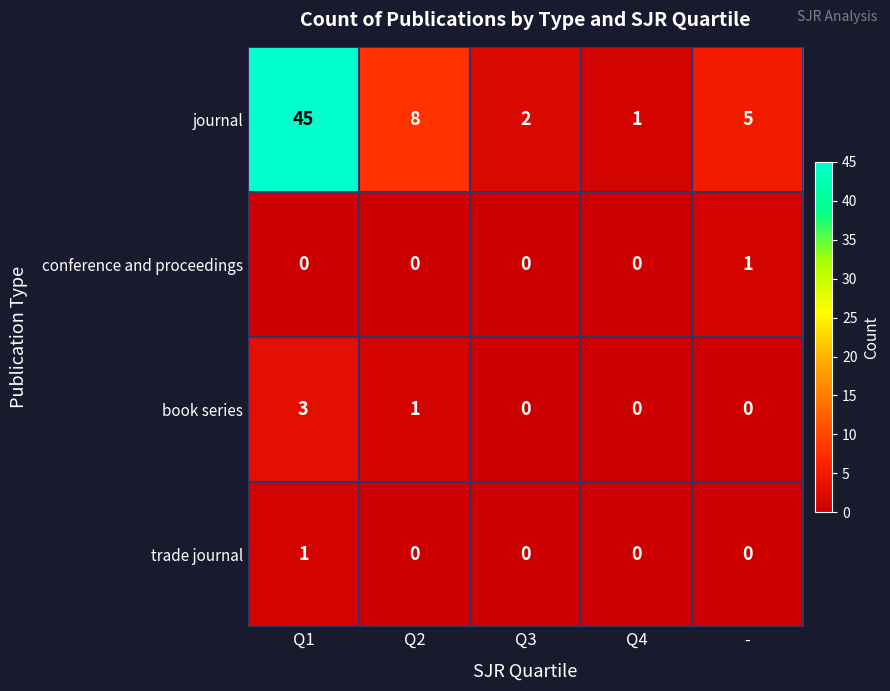

Which series has the largest total across all categories?

journal